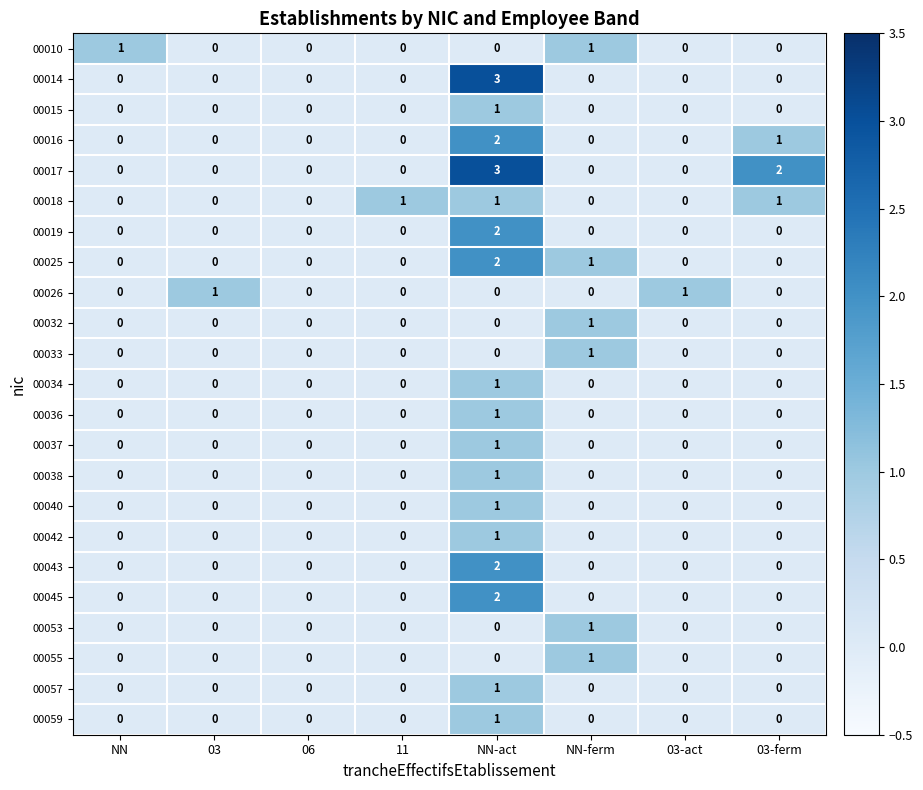

What is the greatest value displayed?

3